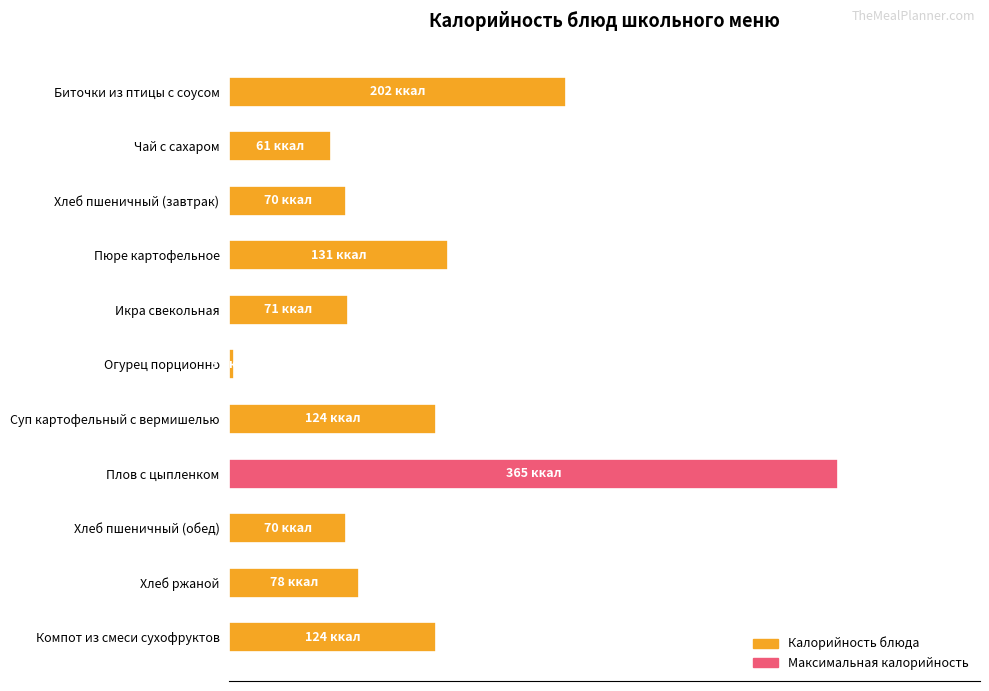

Approximately how many times larger is the value at Биточки из птицы с соусом compared to Хлеб пшеничный (завтрак)?

2.9